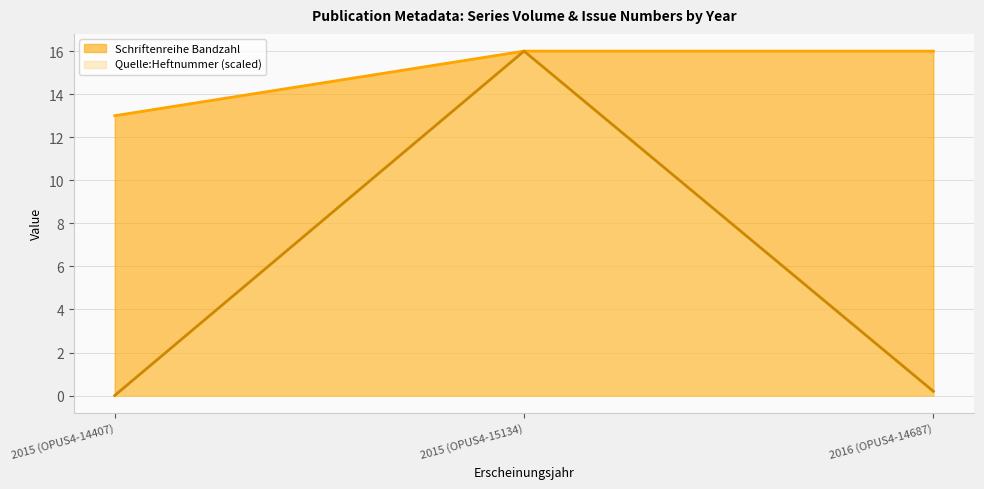

Is the value of Quelle:Heftnummer at 2015 (OPUS4-15134) greater than the value of Schriftenreihe Bandzahl at 2015 (OPUS4-15134)?

No